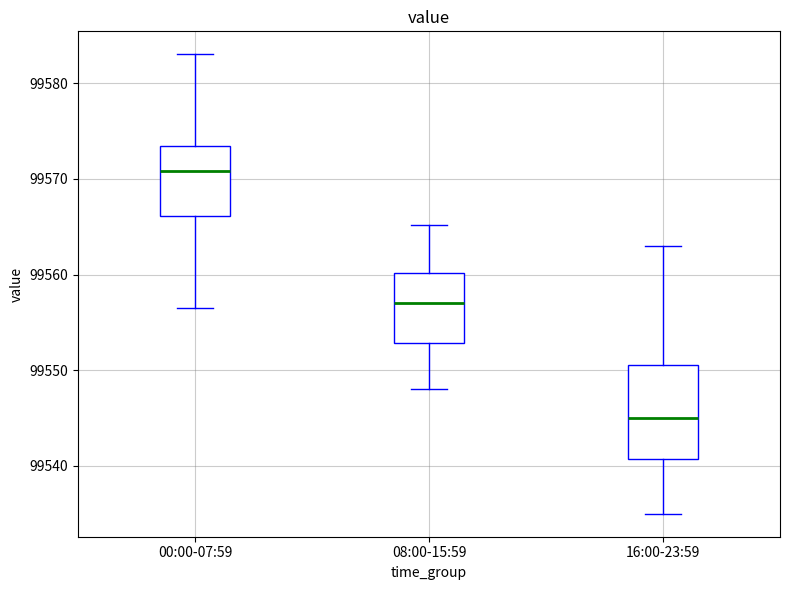

Reading left to right, read every box against the y-axis: the position of its median line, the range the box covers, and the ends of its whiskers. The values are not printed on the chart, so give them approximately, as read against the axis.

00:00-07:59: median 99571, box 99566 to 99573, whiskers 99557 to 99583
08:00-15:59: median 99557, box 99553 to 99560, whiskers 99548 to 99565
16:00-23:59: median 99545, box 99541 to 99551, whiskers 99535 to 99563